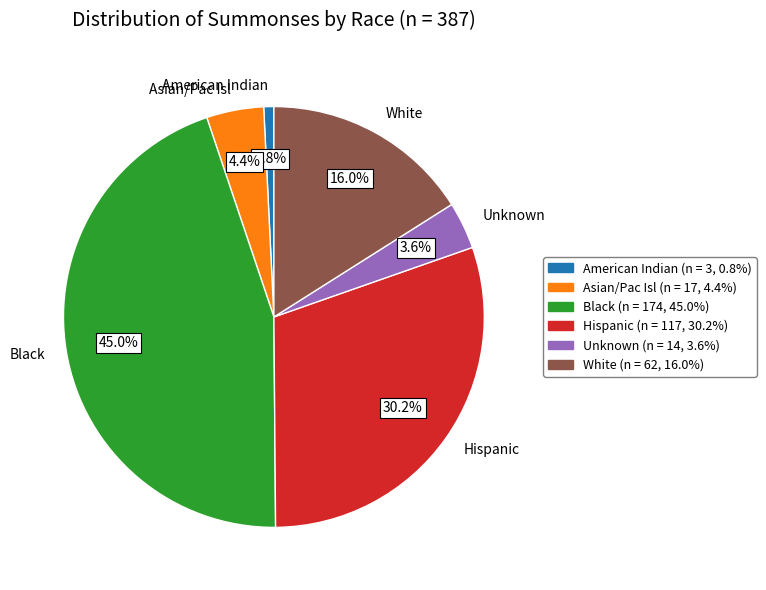

What is the smallest slice in the pie chart?

American Indian